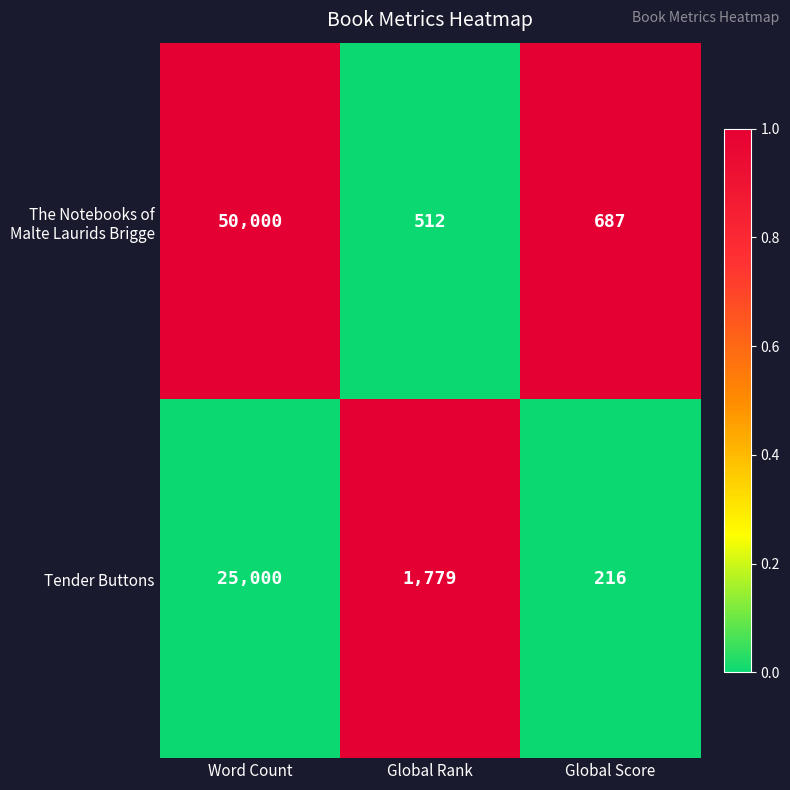

At which label does Tender Buttons first exceed 1779?

Word Count